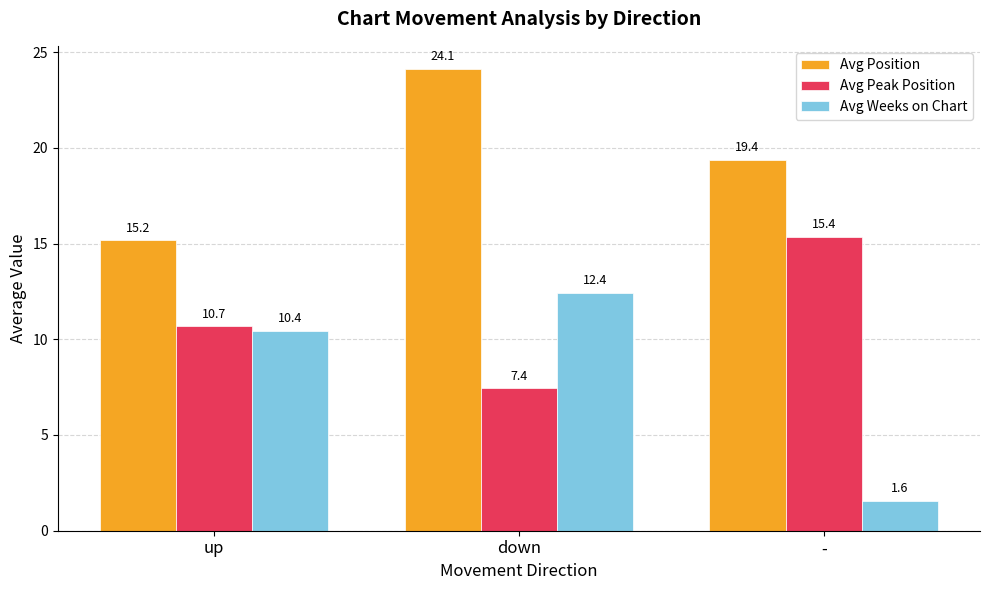

What is the maximum value shown in the chart?

24.1